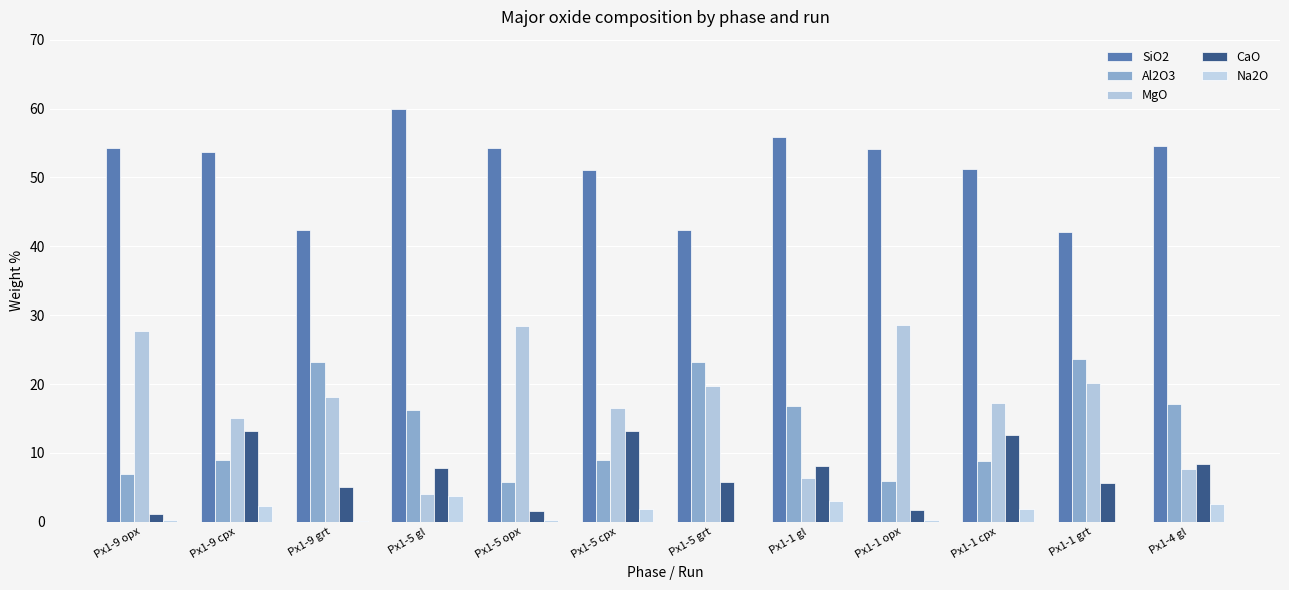

What is the minimum value for Al2O3?

5.8